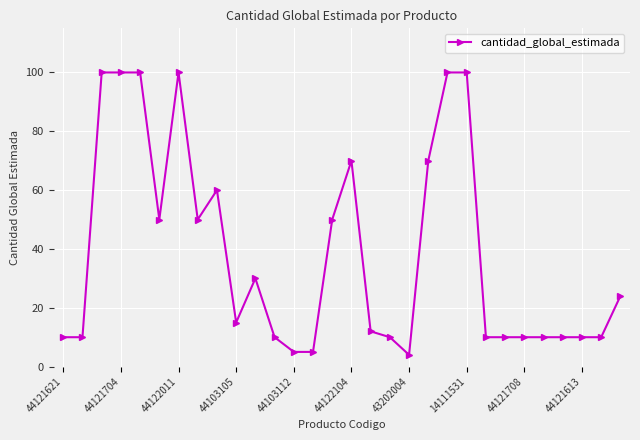

Reading left to right, list all the values displayed in this chart.

10	10	100	100	100	50	100	50	60	15	30	10	5	5	50	70	12	10	4	70	100	100	10	10	10	10	10	10	10	24